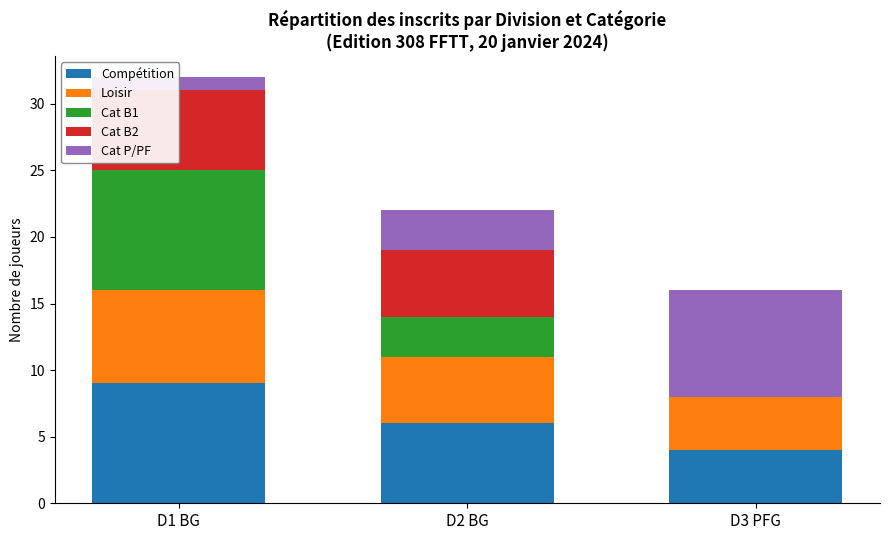

What is the label of the 3rd bar from the right?

D1 BG